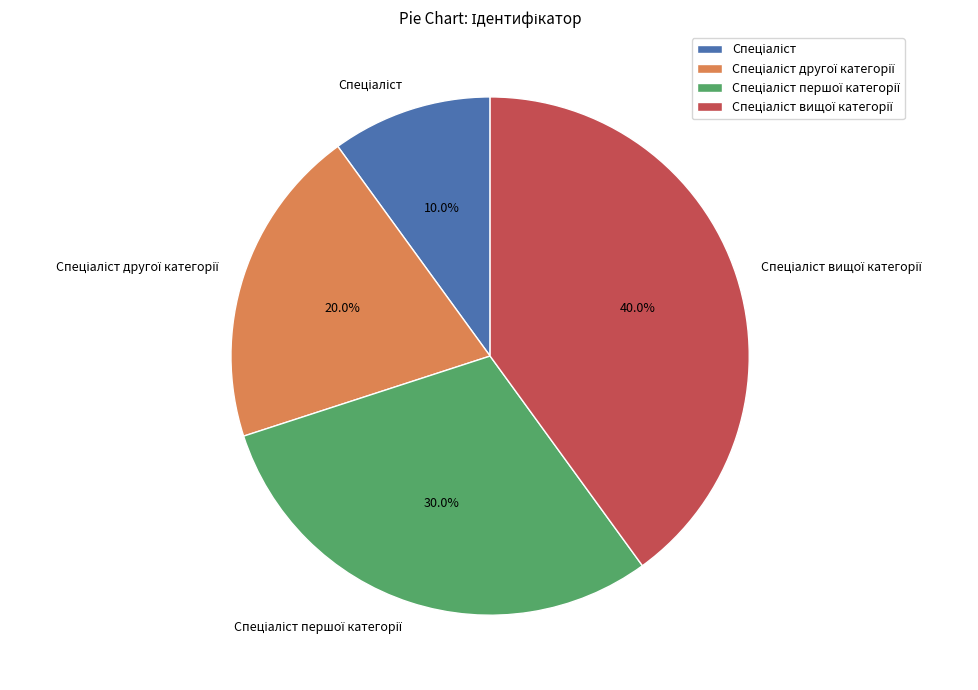

Does any single category account for the majority?

No